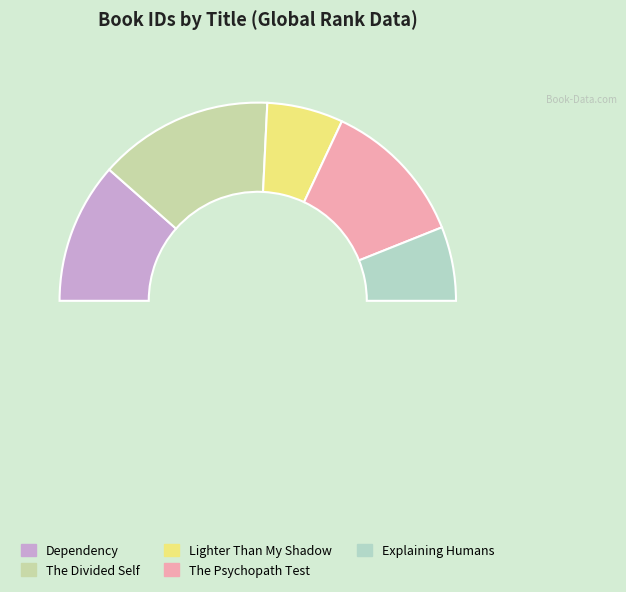

Count the number of slices in the pie.

5